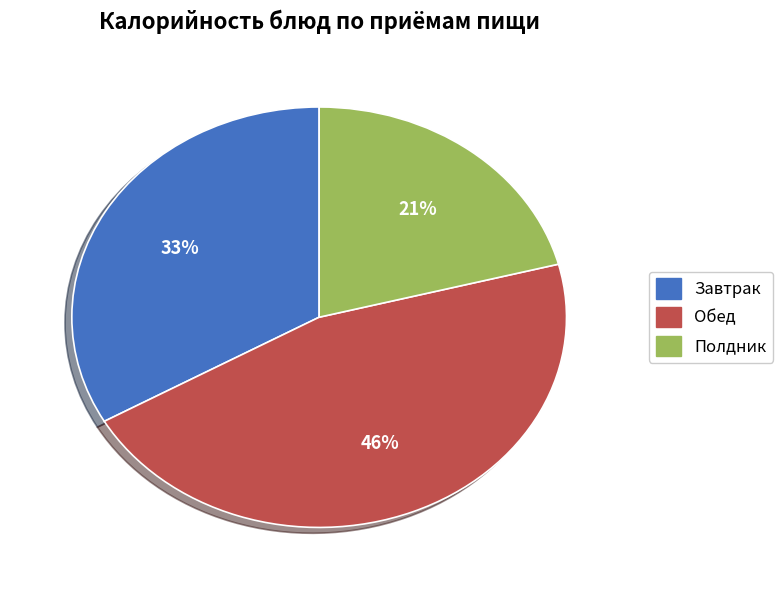

Is there any slice that represents more than half of the pie?

No